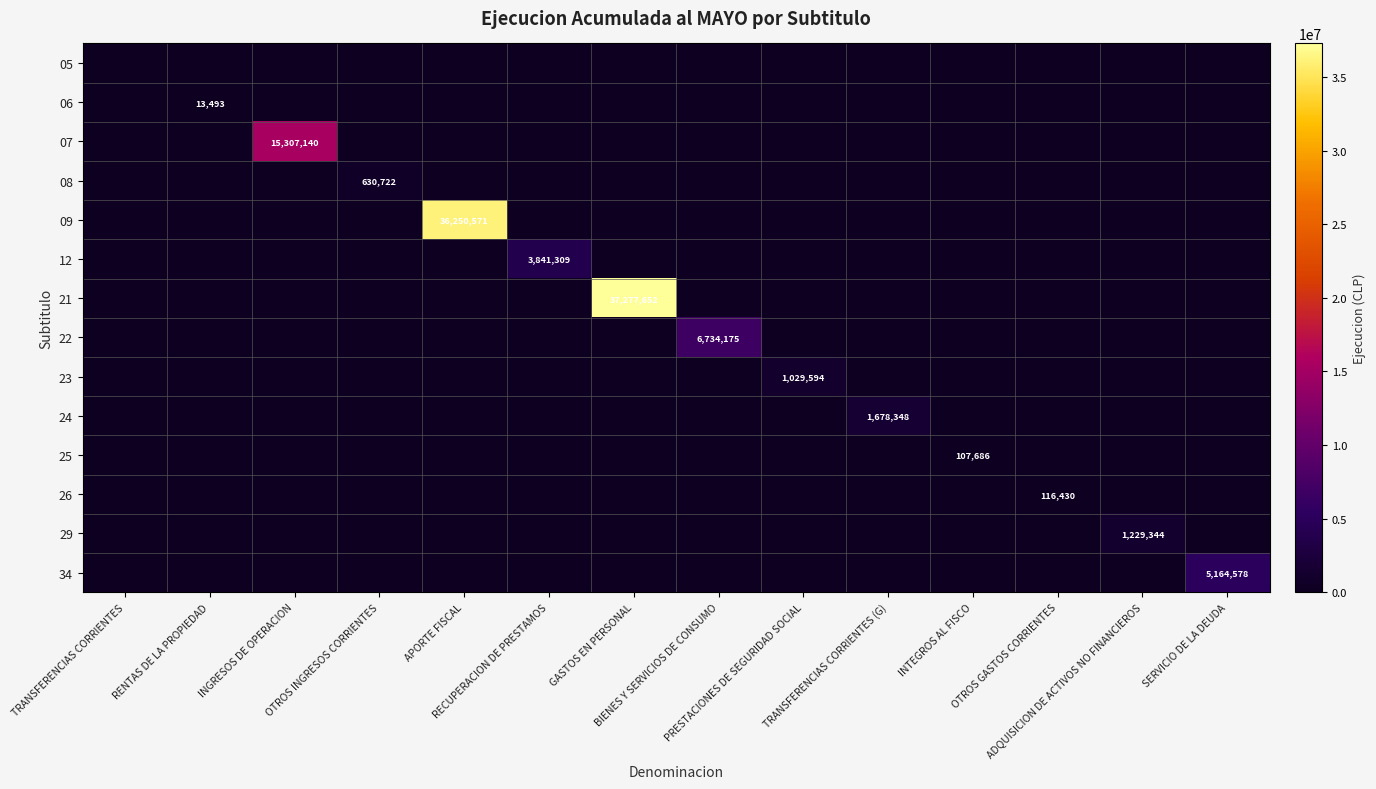

What is the sum of all 07 values?

15307140